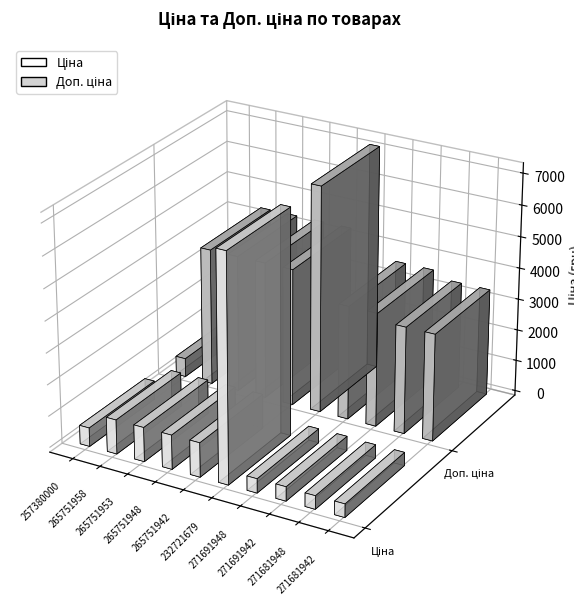

Rank the series at Панель 265751942 from highest to lowest value.

Доп. ціна, Ціна